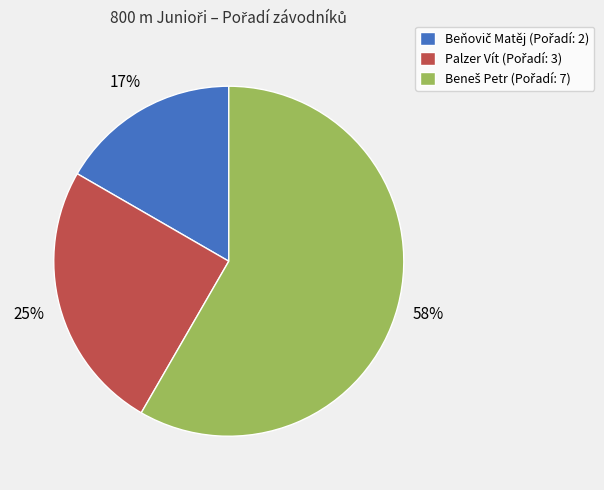

Does any single category account for the majority?

Yes